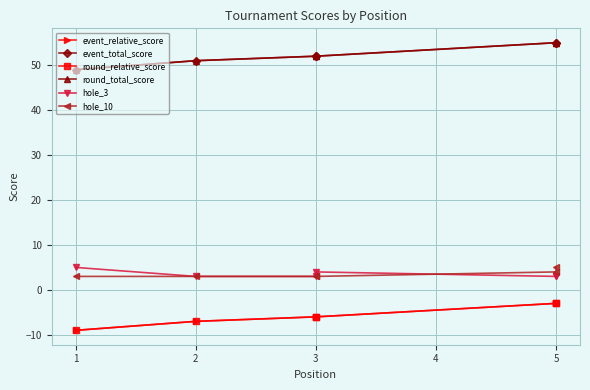

What is the difference between the maximum and minimum values in the event_relative_score series?

6